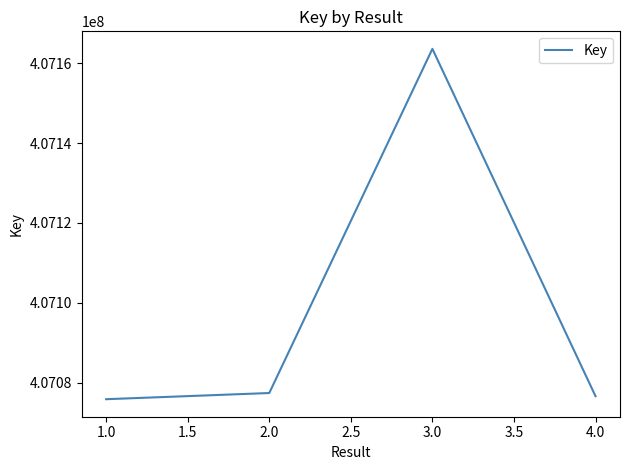

What is the minimum value shown in the chart?

407075936